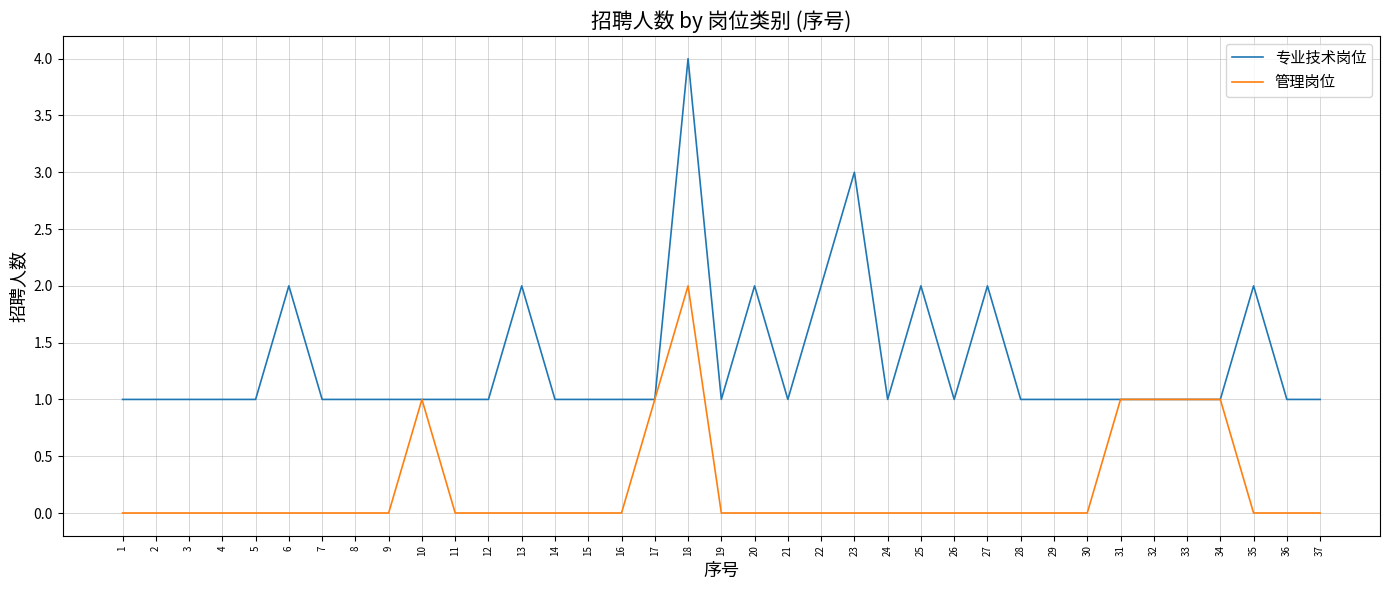

Reading right to left, what are all the values shown in this chart?

专业技术岗位: 1	1	2	1	1	1	1	1	1	1	2	1	2	1	3	2	1	2	1	4	1	1	1	1	2	1	1	1	1	1	1	2	1	1	1	1	1
管理岗位: 0	0	0	1	1	1	1	0	0	0	0	0	0	0	0	0	0	0	0	2	1	0	0	0	0	0	0	1	0	0	0	0	0	0	0	0	0